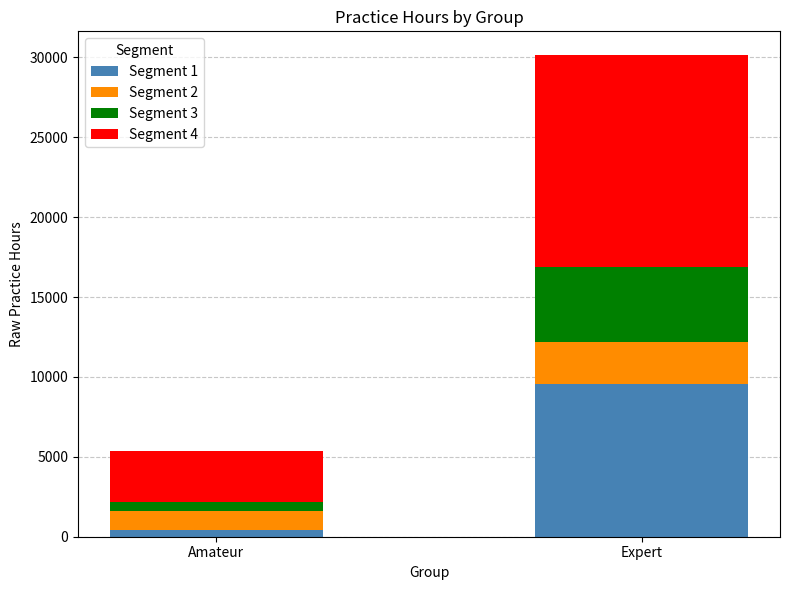

The Segment 3 series shows 585.1 at Amateur. True or false?

True